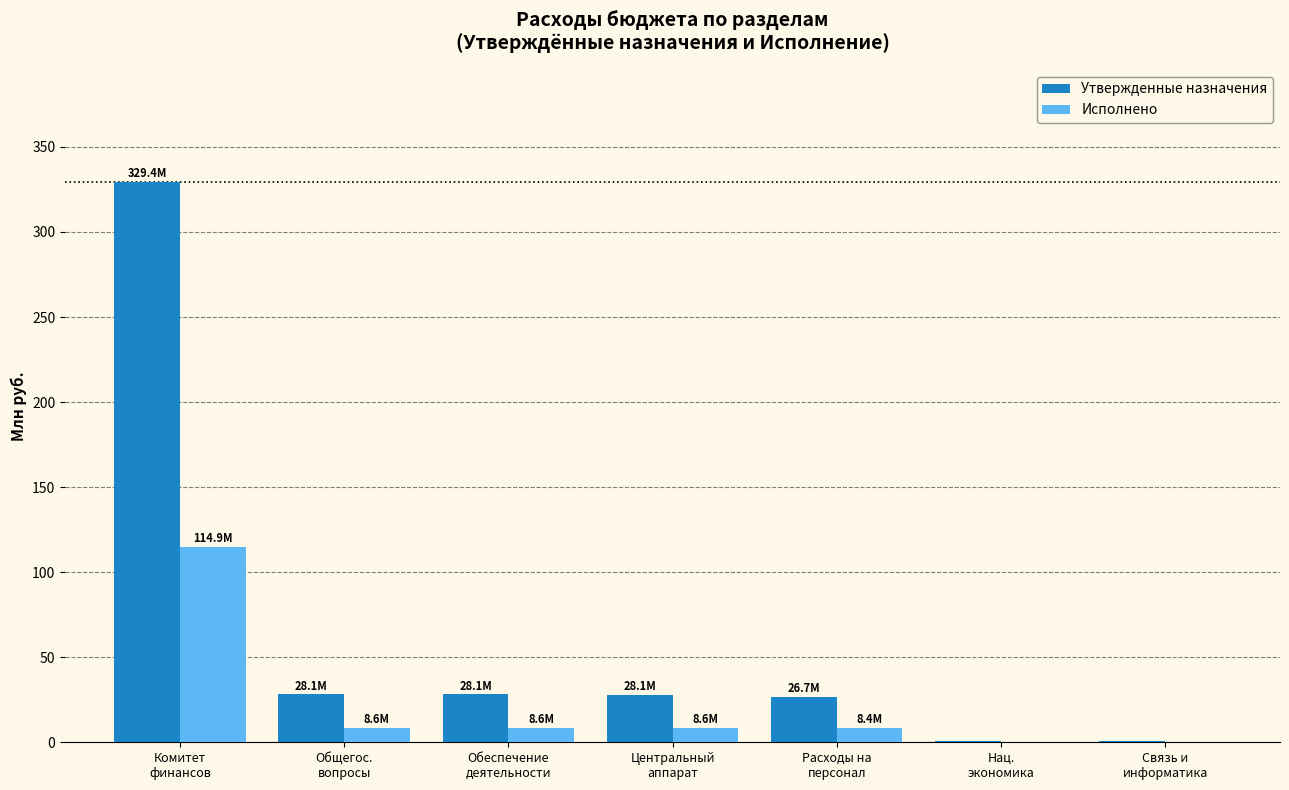

What is the difference between the Утвержденные назначения values at Центральный
аппарат and Расходы на
персонал?

1.3